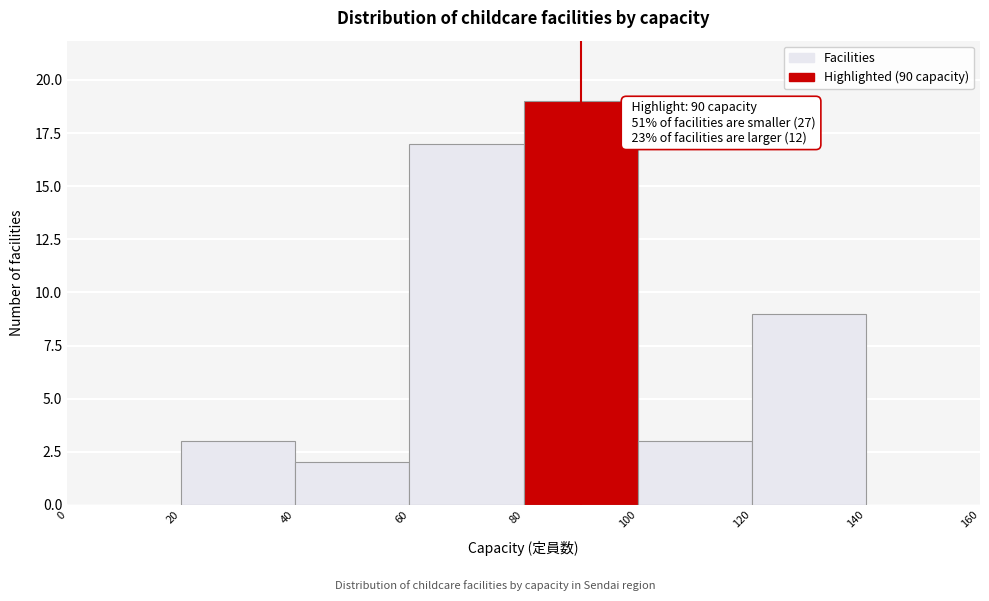

Over which range of the x-axis is the bar tallest?

80 to 100